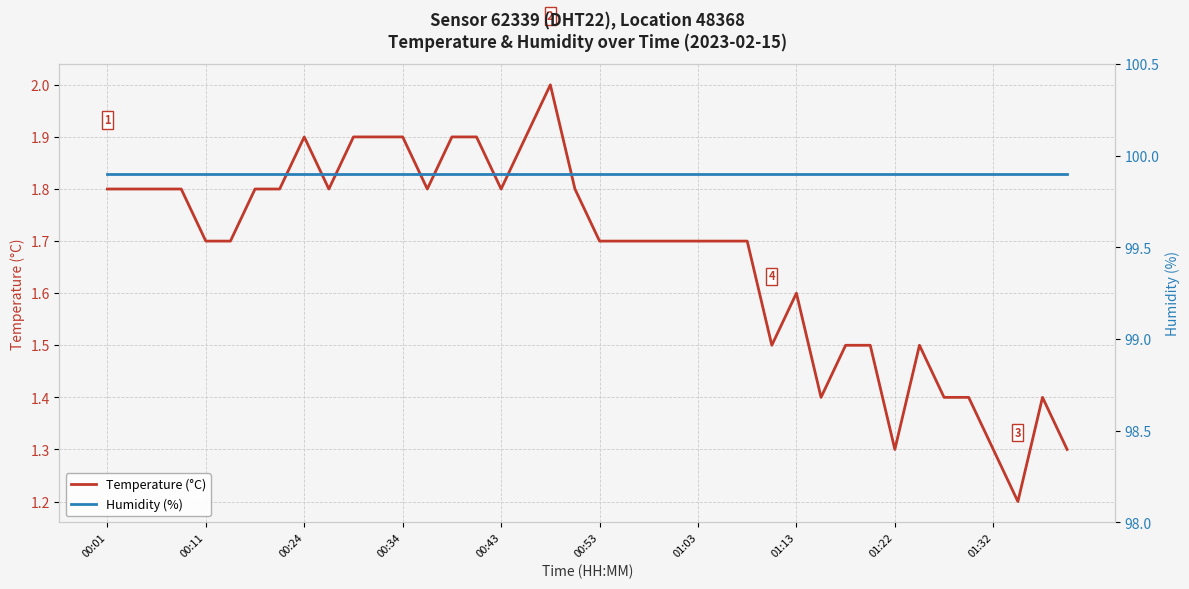

Is the value of Humidity (%) at 29 greater than the value of Temperature (°C) at 30?

Yes